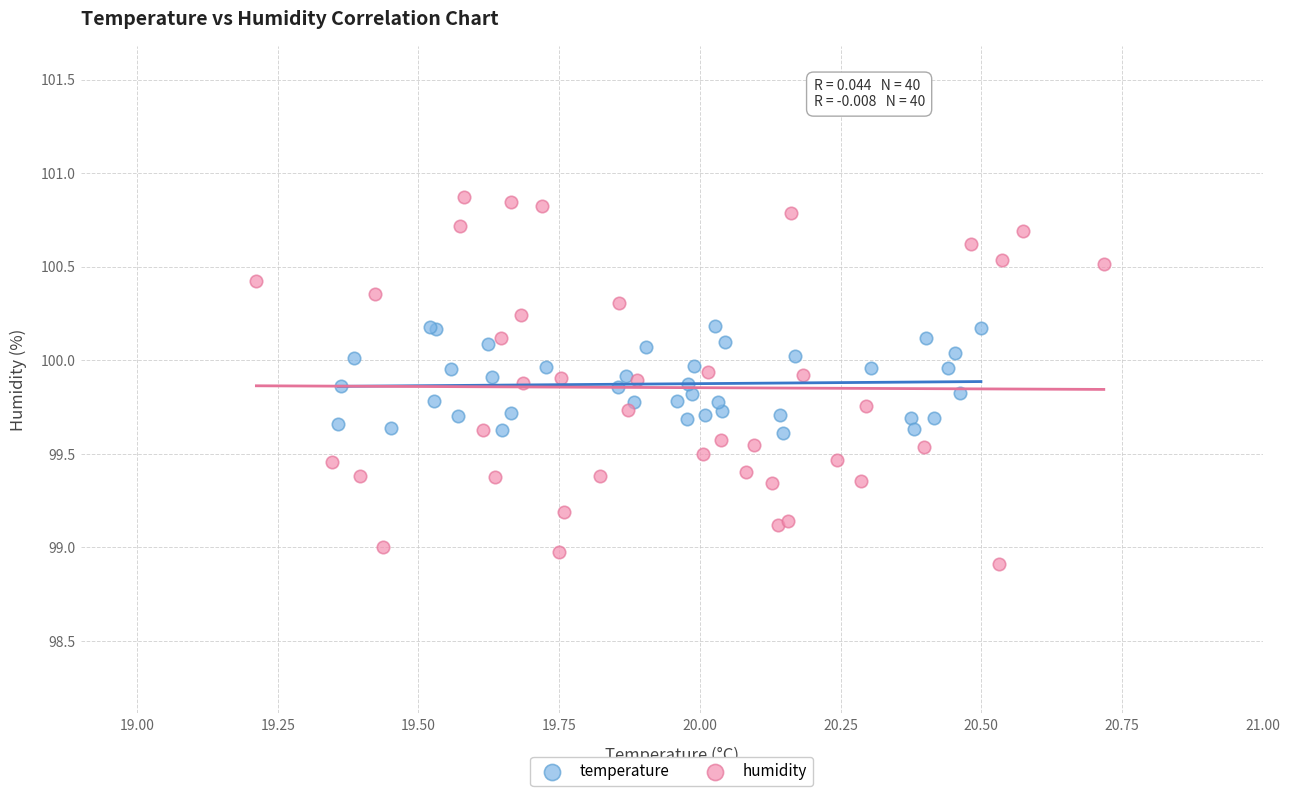

Which series has the widest spread of Y values?

humidity